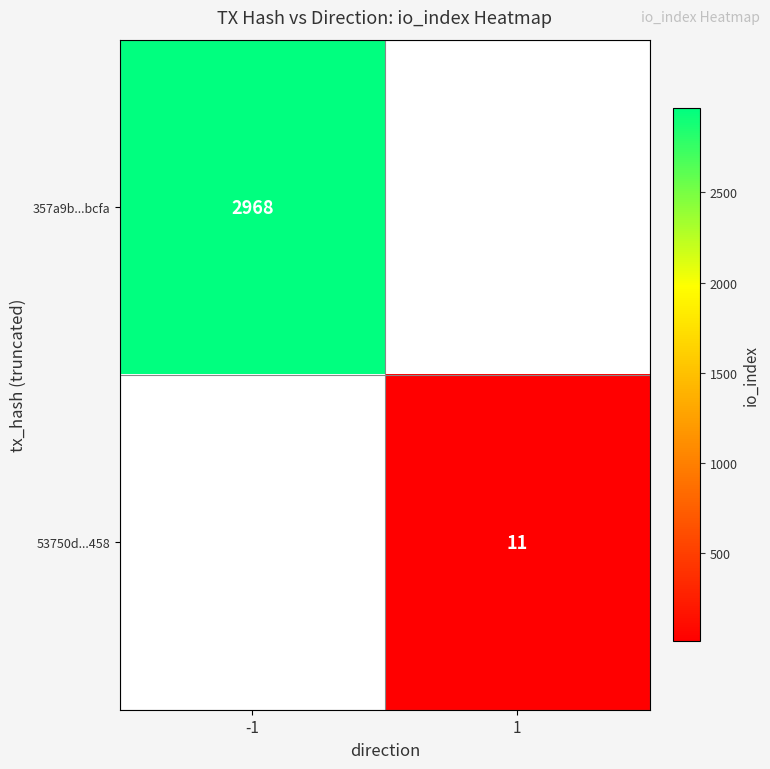

The 53750d...458 series shows 11 at 1. True or false?

True